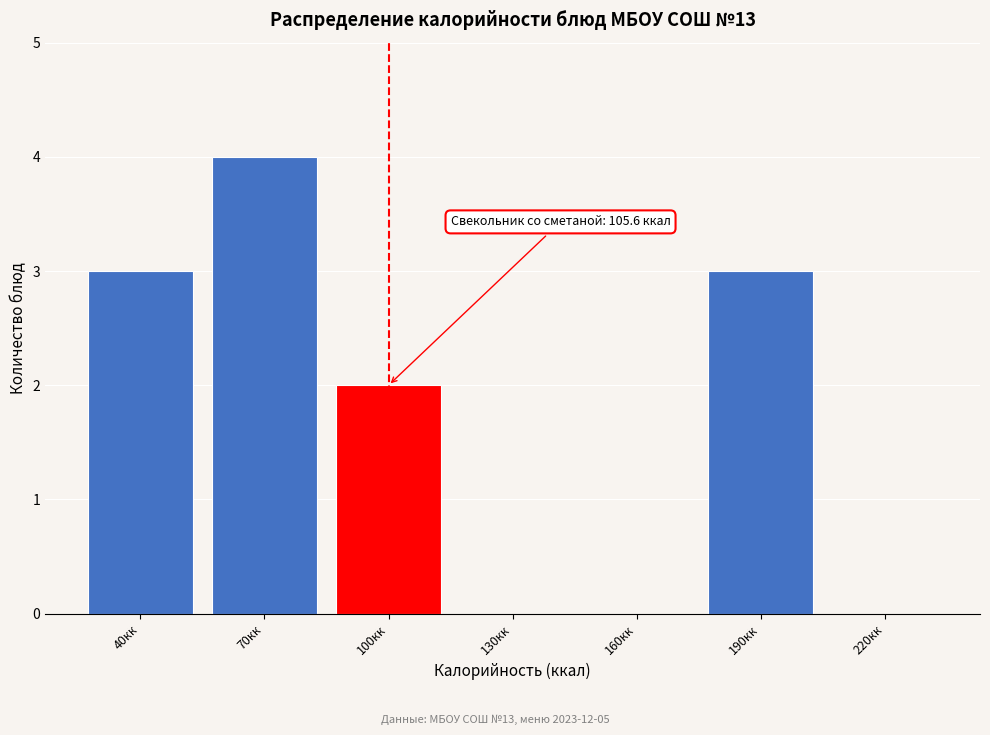

Reading left to right, transcribe all the data shown in this chart.

40кк=3	70кк=4	100кк=2	130кк=0	160кк=0	190кк=3	220кк=0